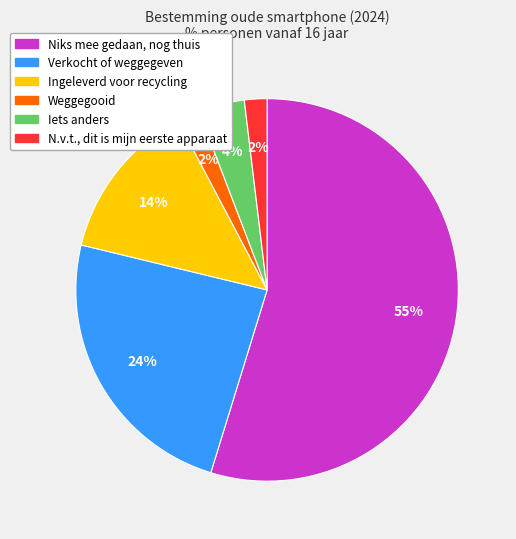

Approximately how many times larger is the value at Iets anders compared to Ingeleverd voor recycling?

0.3